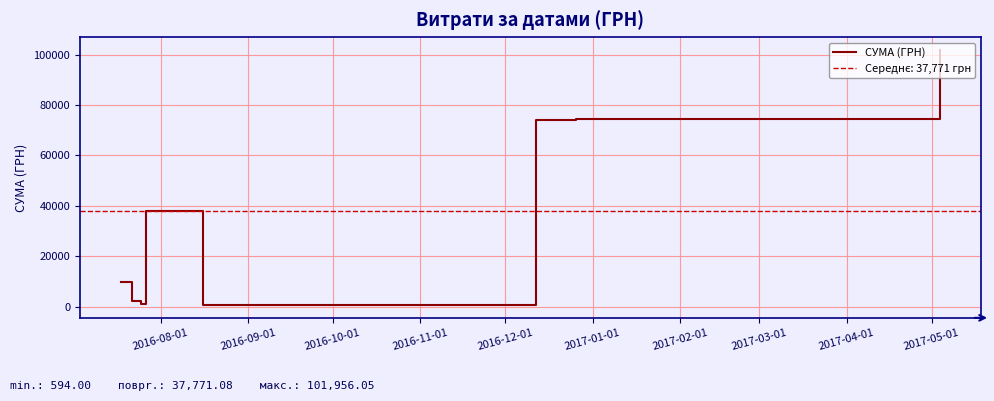

How many data points are above 37842?

3